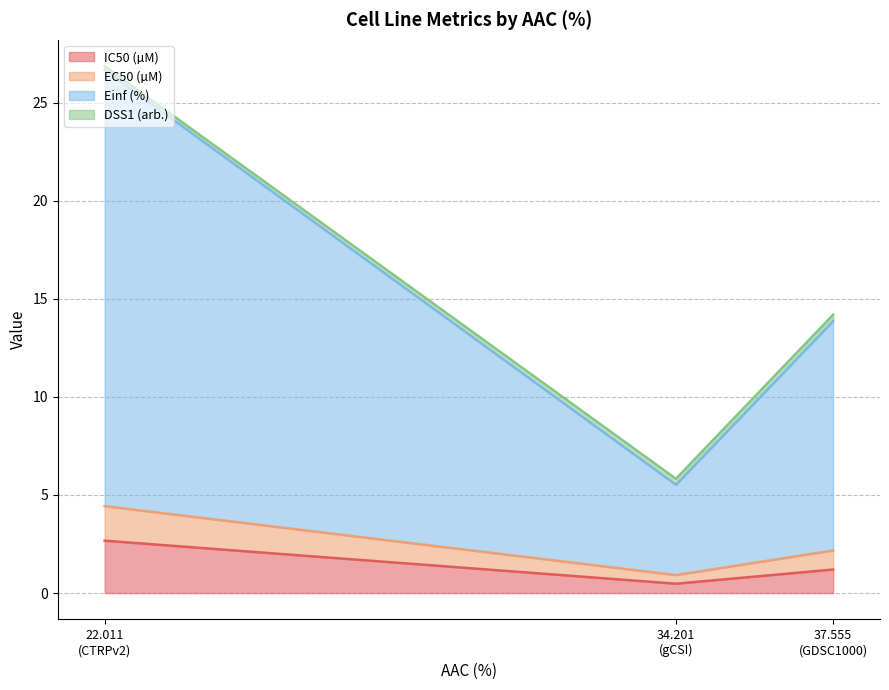

Does the chart have visible grid lines?

Yes